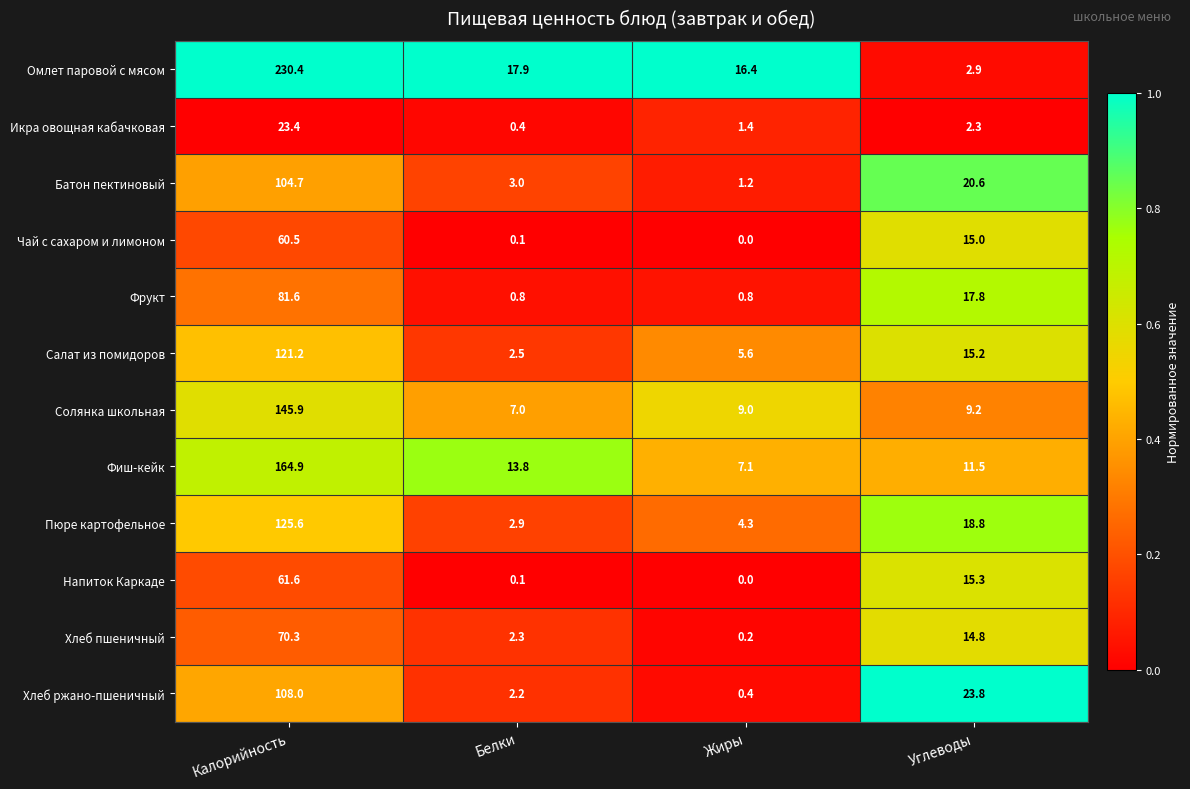

The value of Хлеб ржано-пшеничный at Белки is 2.2. True or false?

True